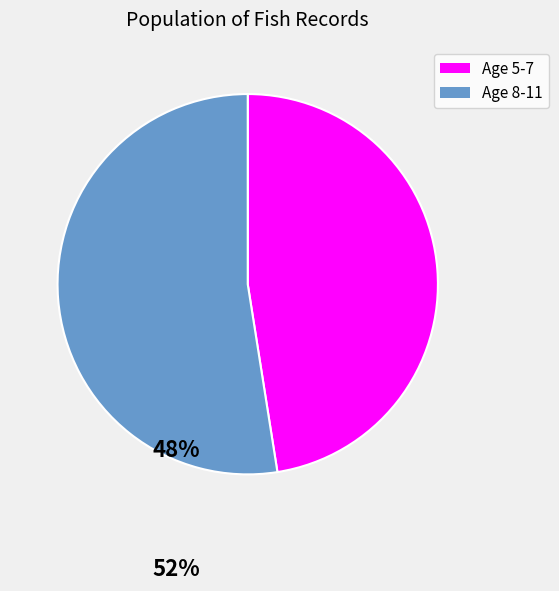

Which slice is the largest?

Age 8-11